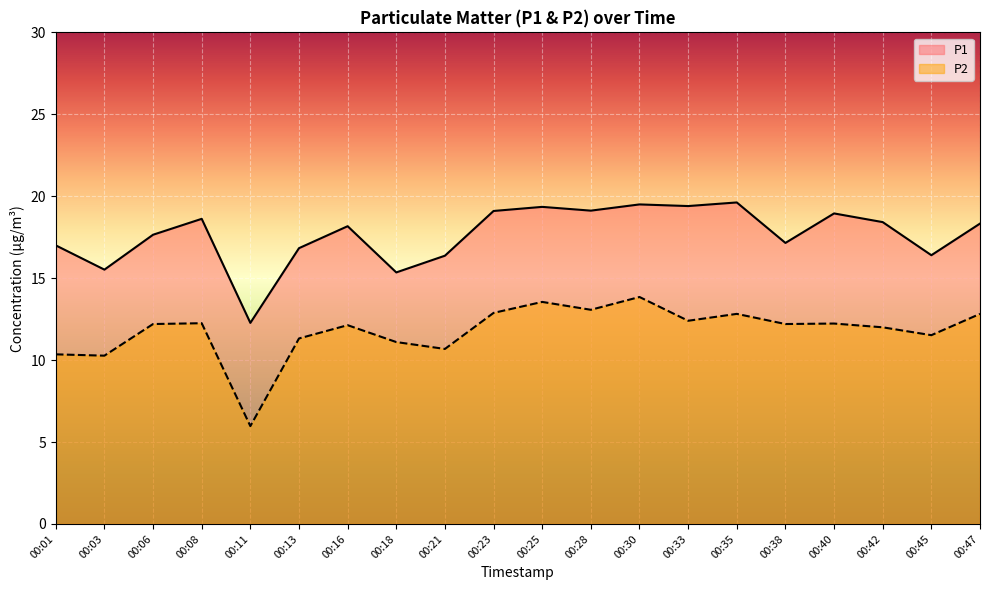

True or false: P1 has more than 1 points higher than both neighbors.

True